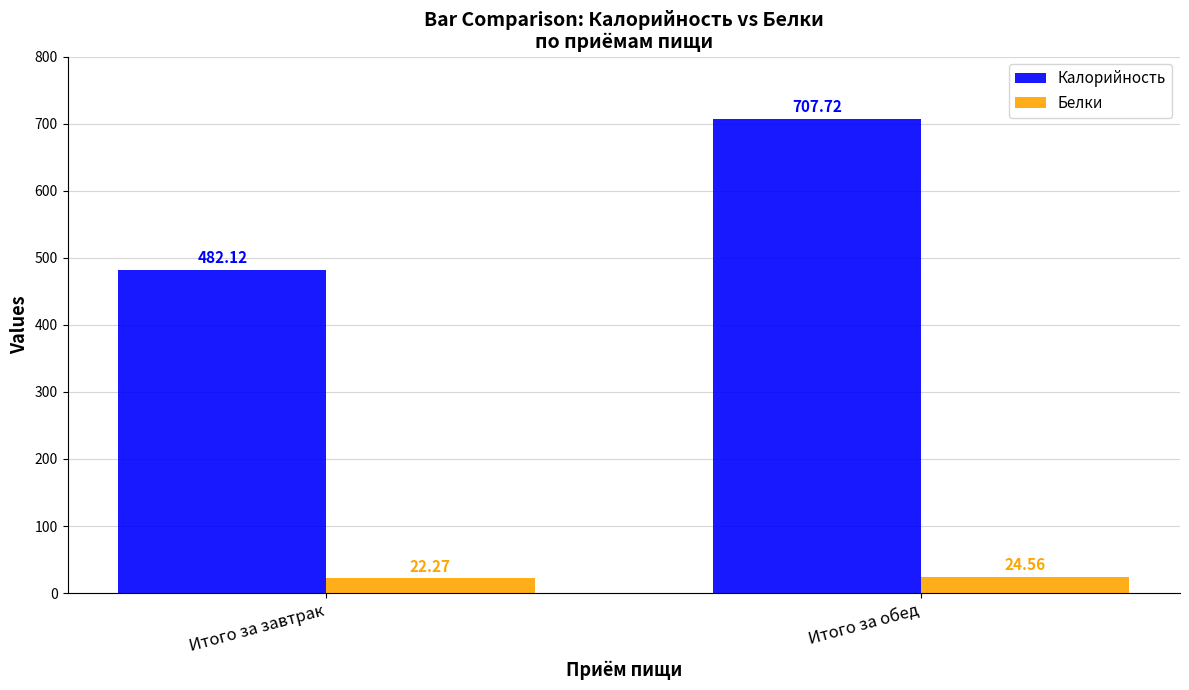

What position from the right is Итого за завтрак?

2